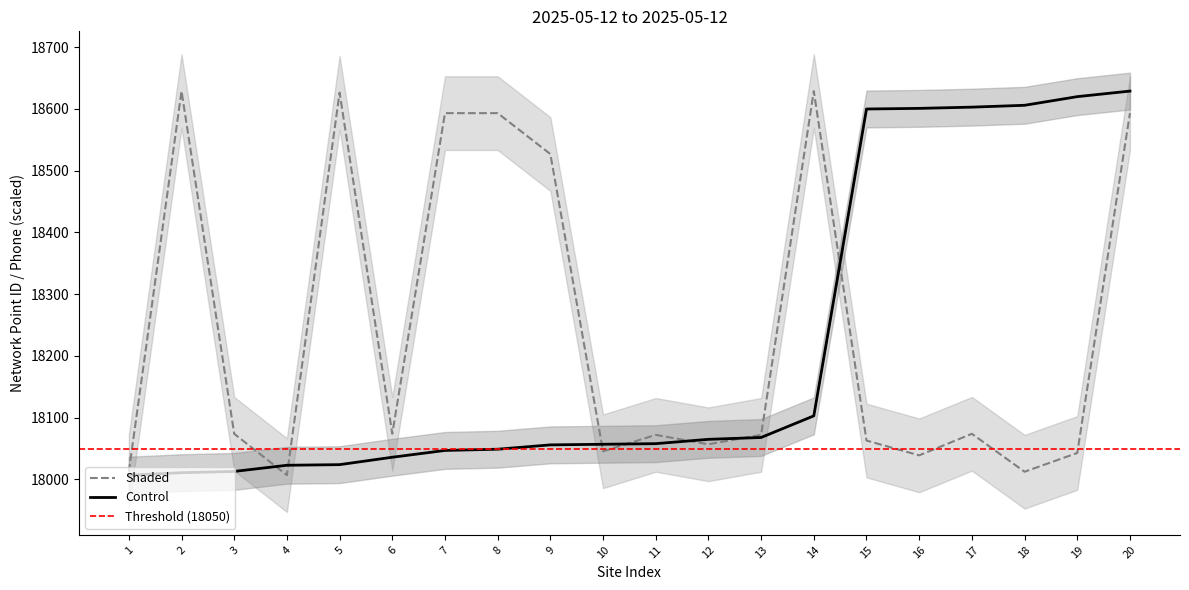

What is the average value of the Control series?

18213.8